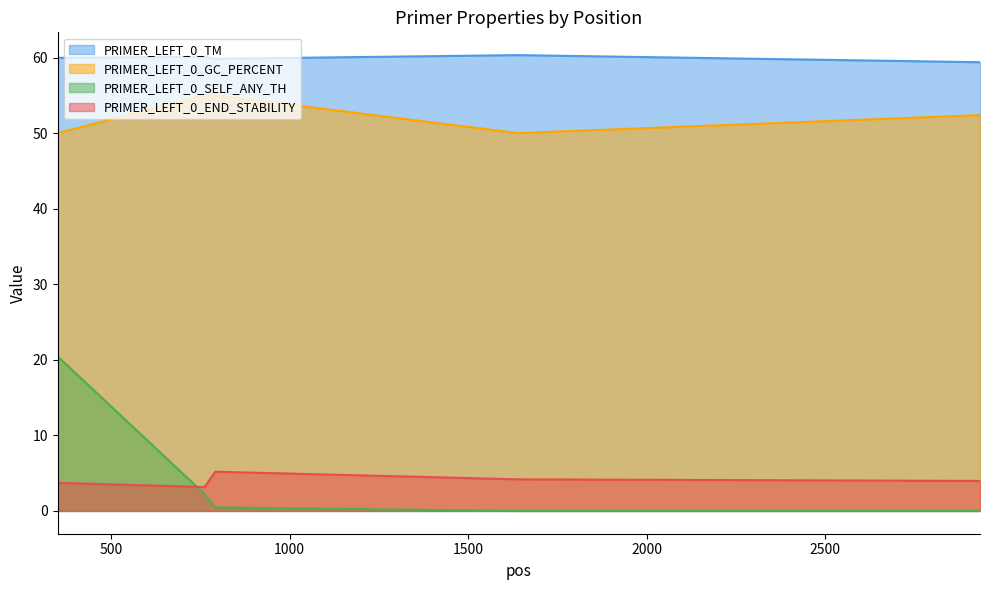

Count the number of categories in the chart.

5